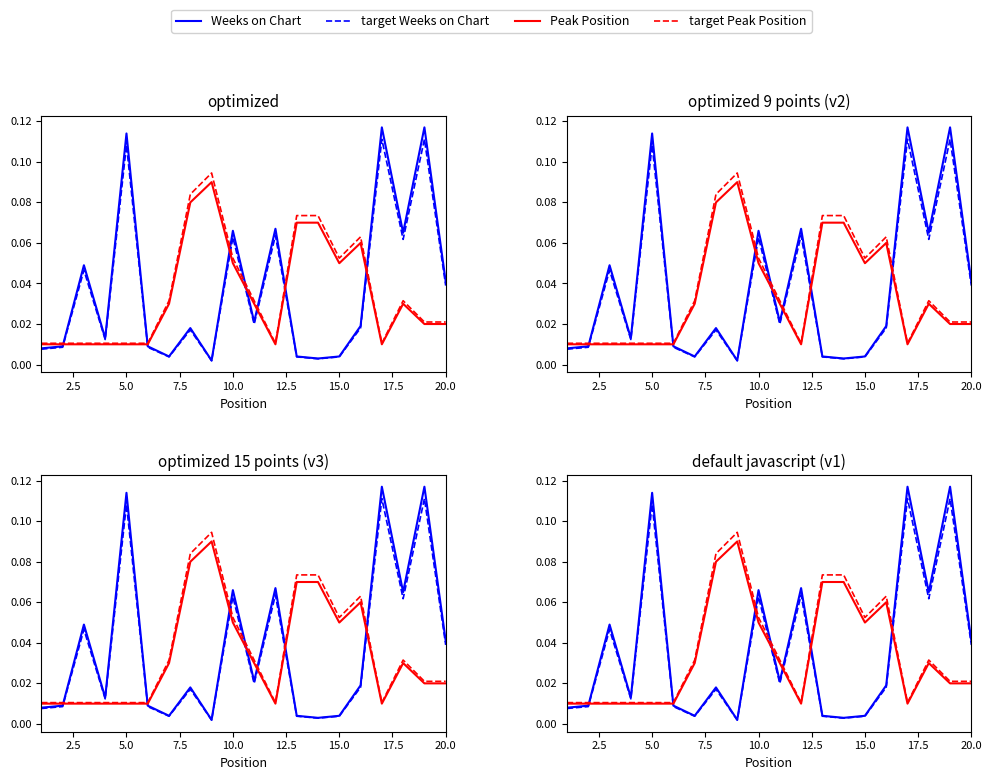

Which series has the largest range (max minus min)?

Weeks on Chart